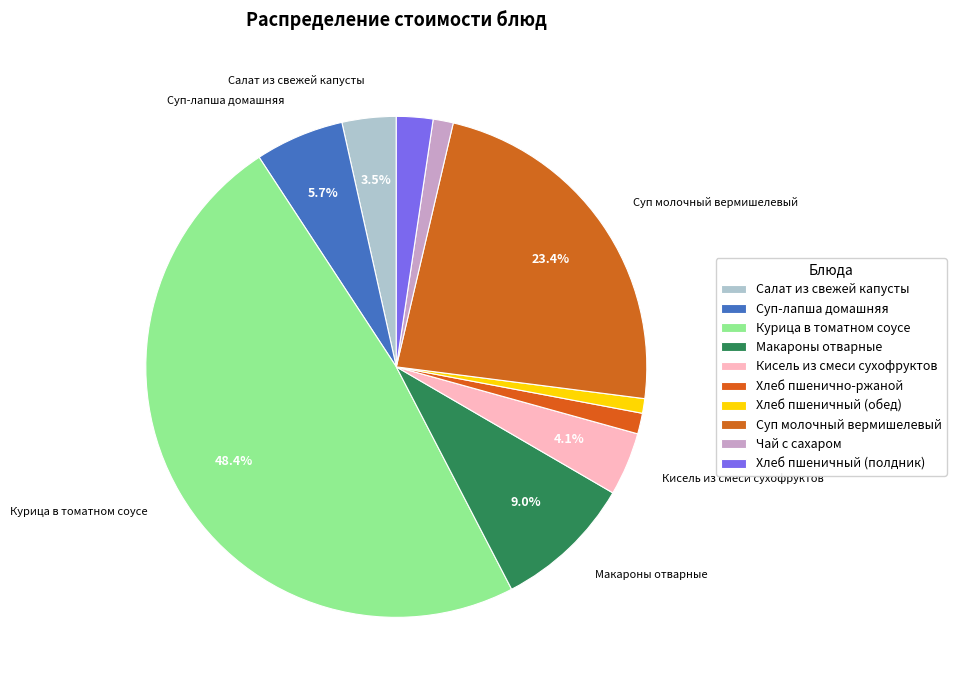

What is the change in value from Макароны отварные to Чай с сахаром?

-9.5